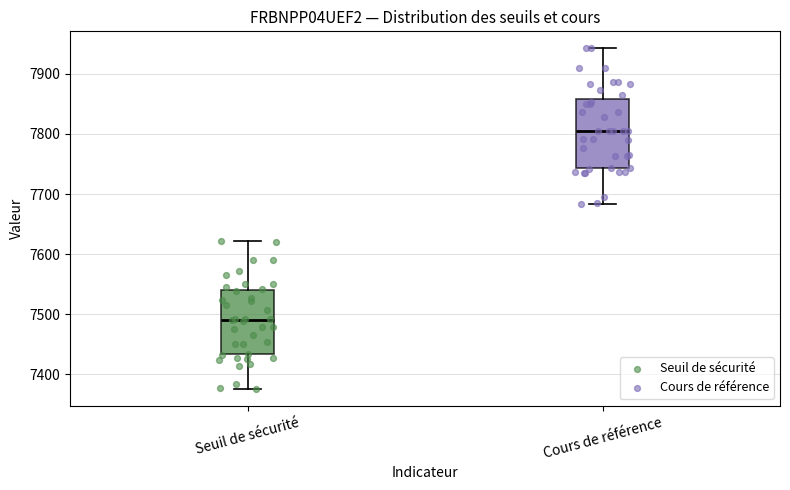

Where does the median line of the box for Cours de référence sit on the y-axis? The values are not printed on the chart, so give them approximately, as read against the axis.

7800